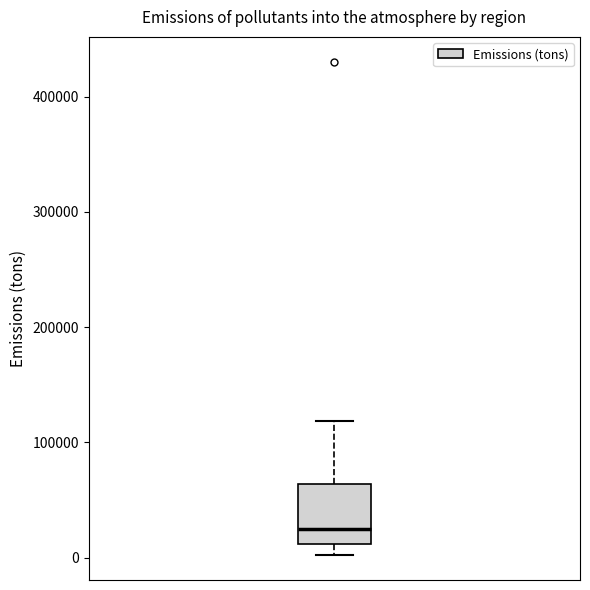

Transcribe this box plot: give where the median line is, the range the box spans, and where the two whiskers end, as read against the y-axis. The values are not printed on the chart, so give them approximately, as read against the axis.

median 20000, box 10000 to 60000, whiskers 0 to 120000